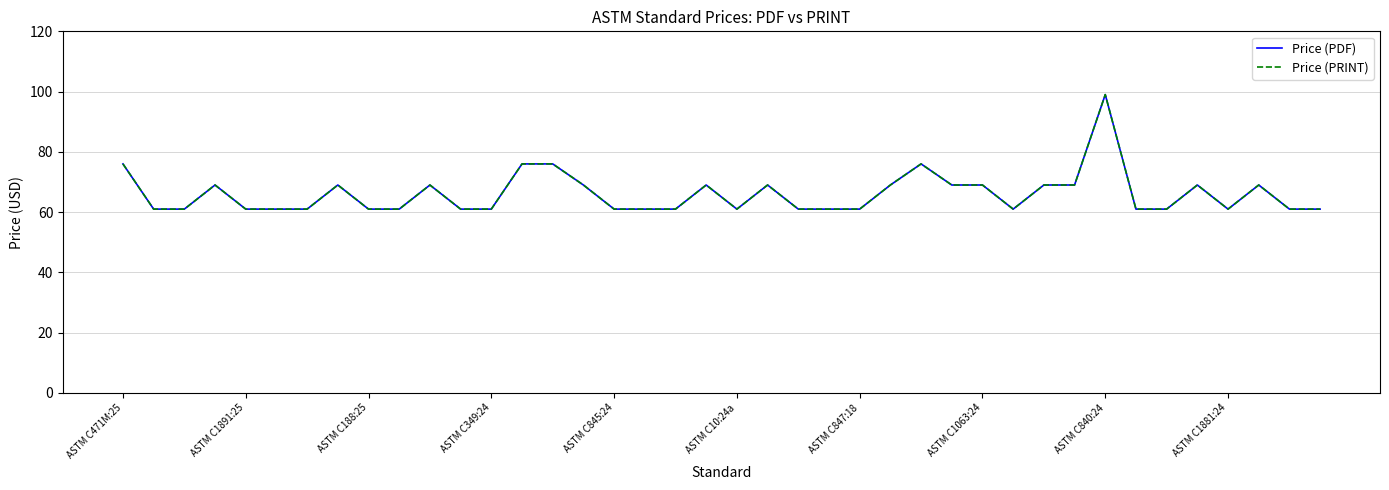

How many lines are shown in the chart?

2